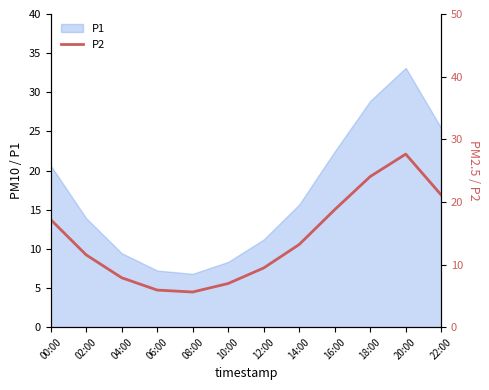

List the labels in order of value, largest first.

20:00, 18:00, 22:00, 16:00, 00:00, 14:00, 02:00, 12:00, 04:00, 10:00, 06:00, 08:00